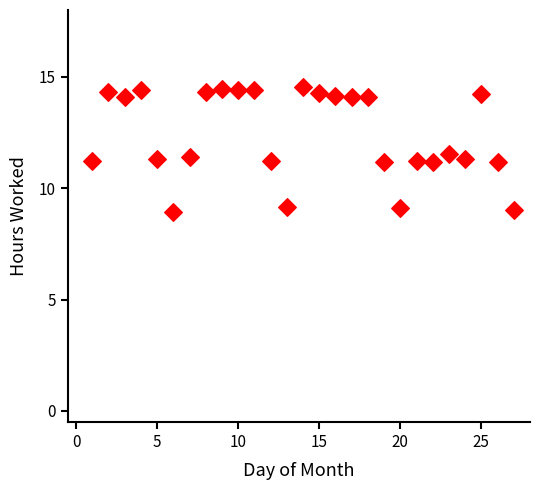

What is the range of Y values (max minus min)?

5.6